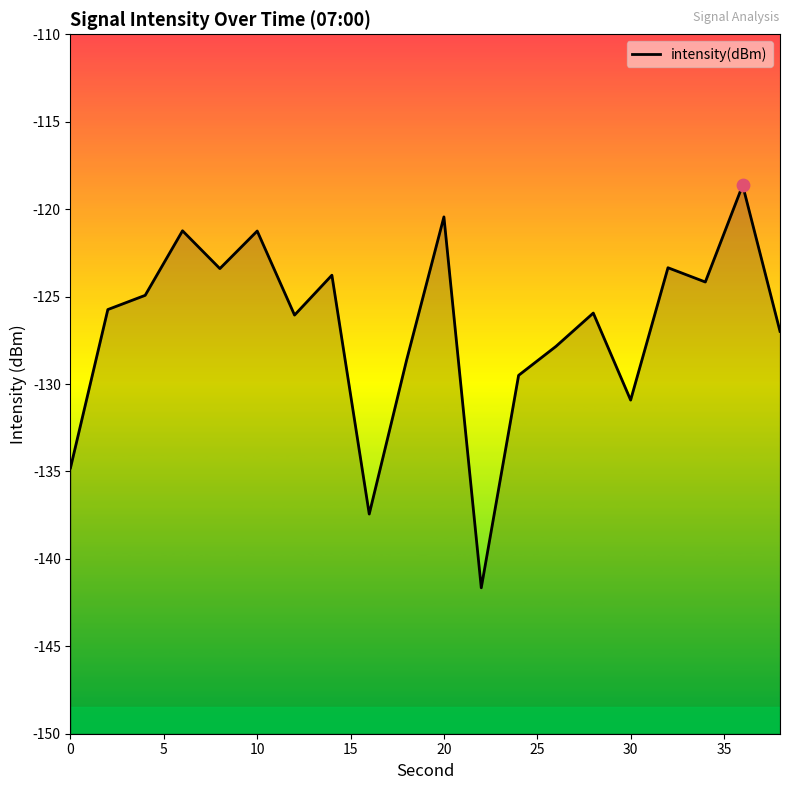

Which has a higher value, 0 or 20?

20